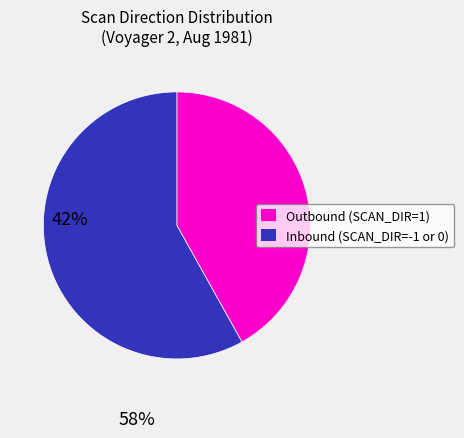

How many slices are in this pie chart?

2